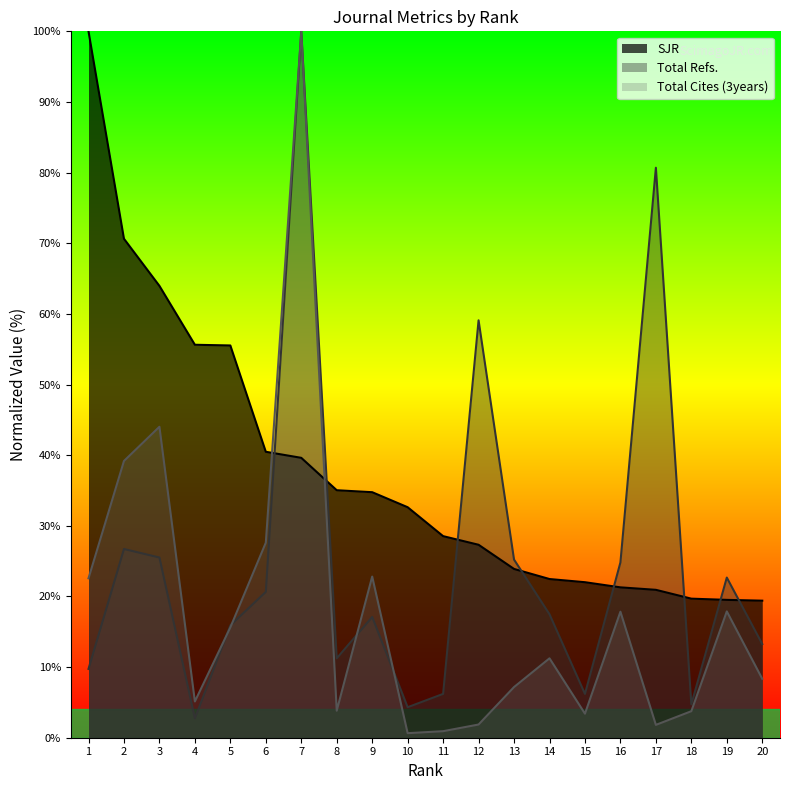

Is it true that SJR equals 32.6 at 10?

True